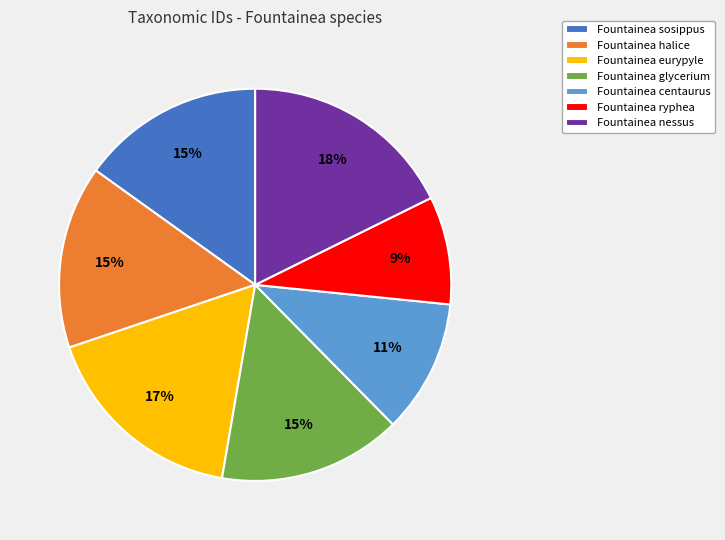

How many segments does this pie chart have?

7